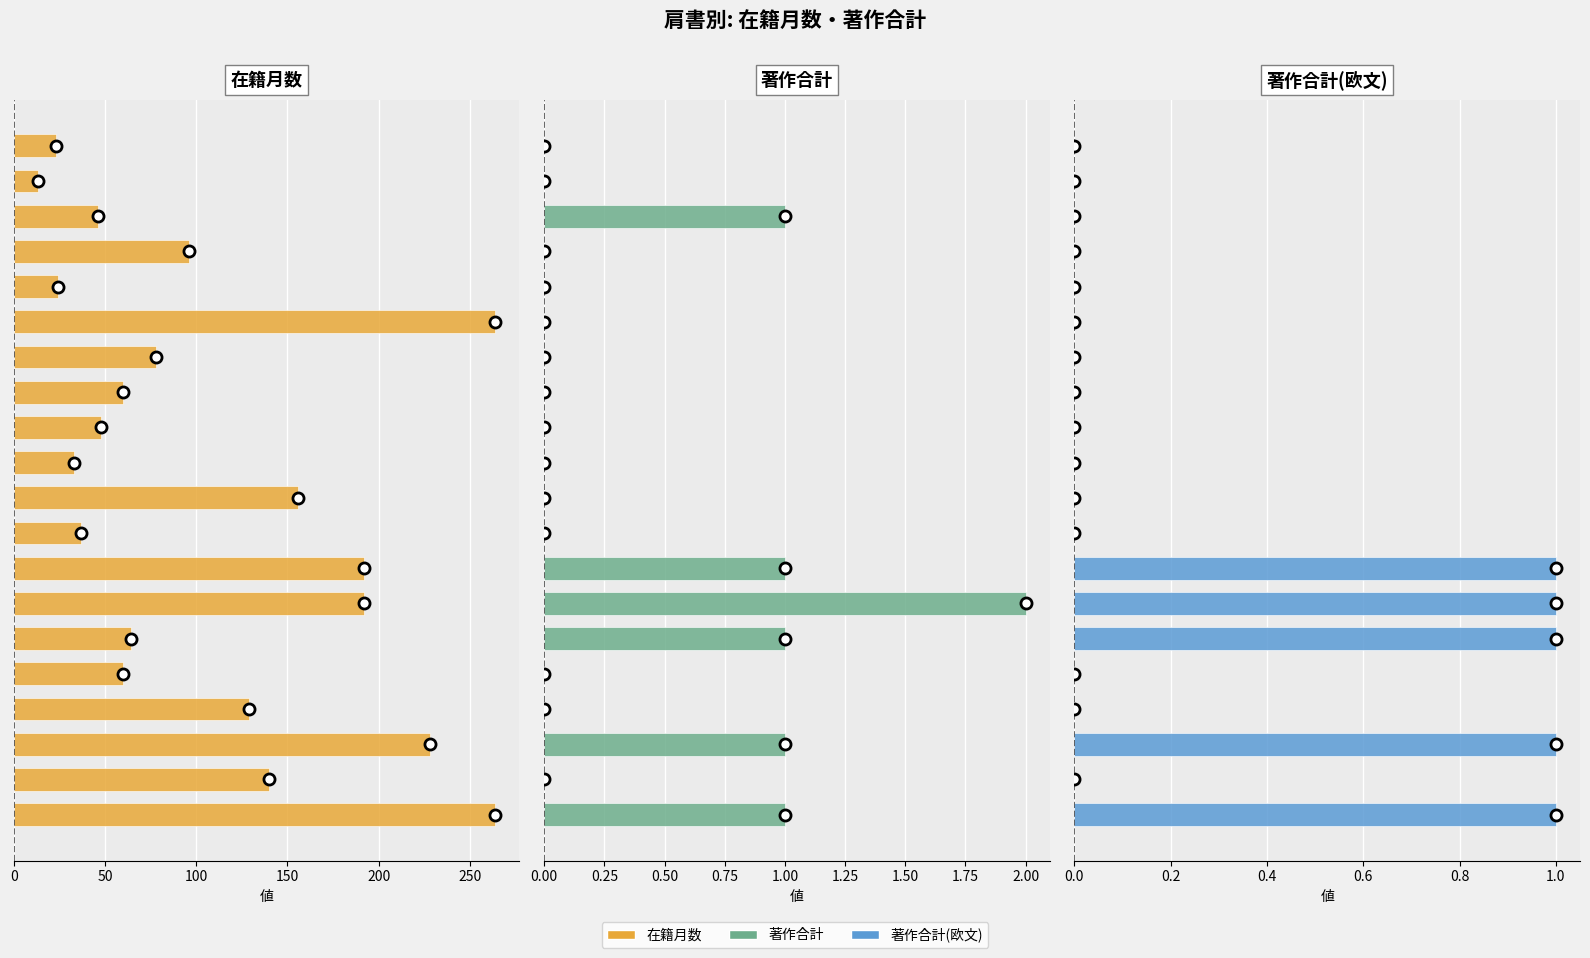

Reading left to right, list all the values displayed in this chart.

在籍月数: 264	140	228	129	60	64	192	192	37	156	33	48	60	78	264	24	96	46	13	23
著作合計: 1	0	1	0	0	1	2	1	0	0	0	0	0	0	0	0	0	1	0	0
著作合計(欧文): 1	0	1	0	0	1	1	1	0	0	0	0	0	0	0	0	0	0	0	0